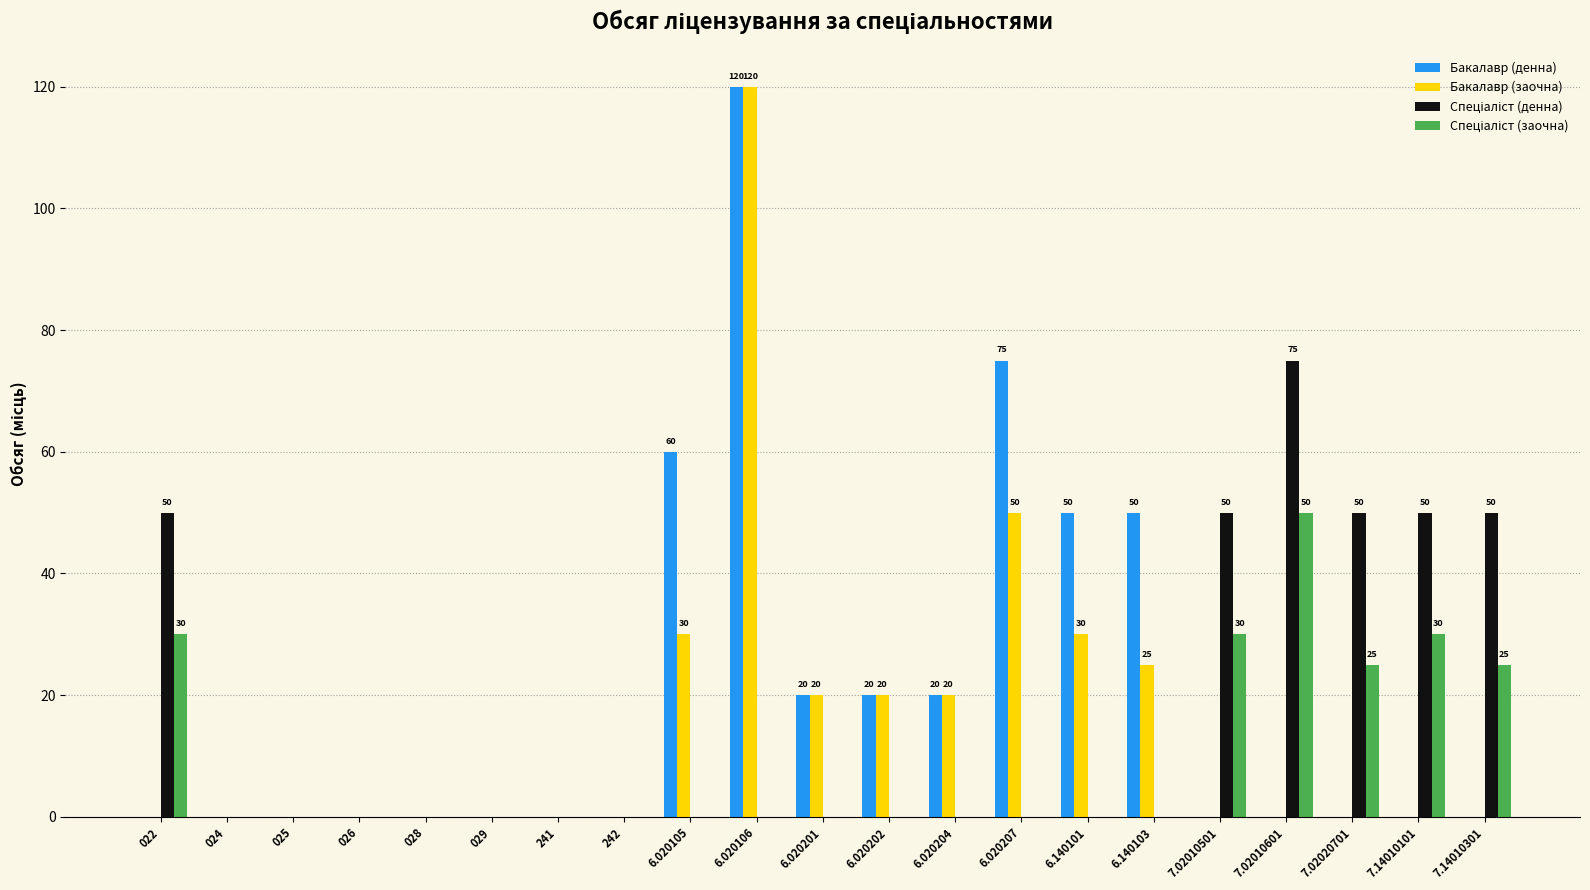

What is the greatest value displayed?

120